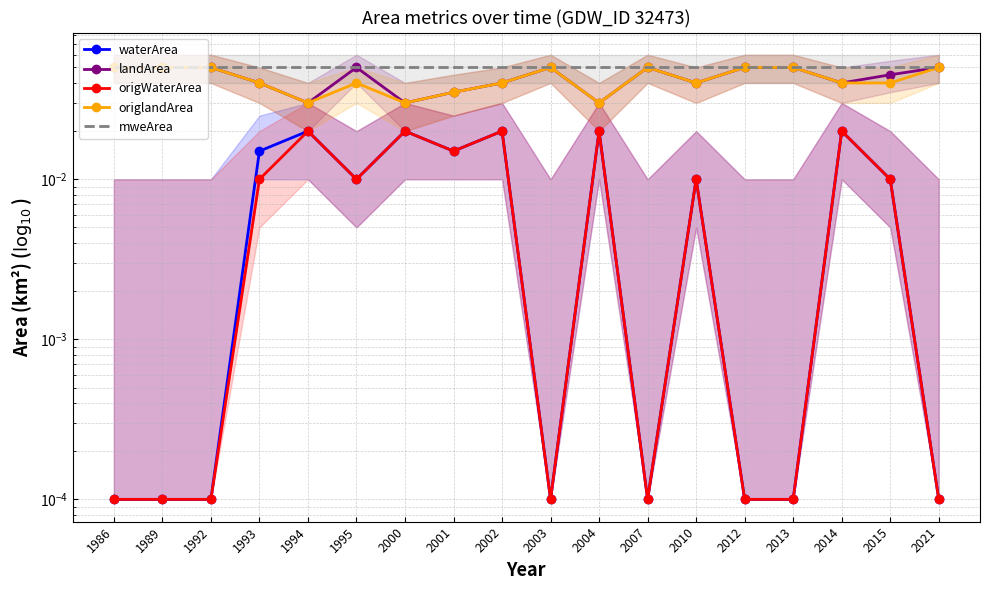

Between 1993 and 2012, which series saw the biggest shift?

waterArea